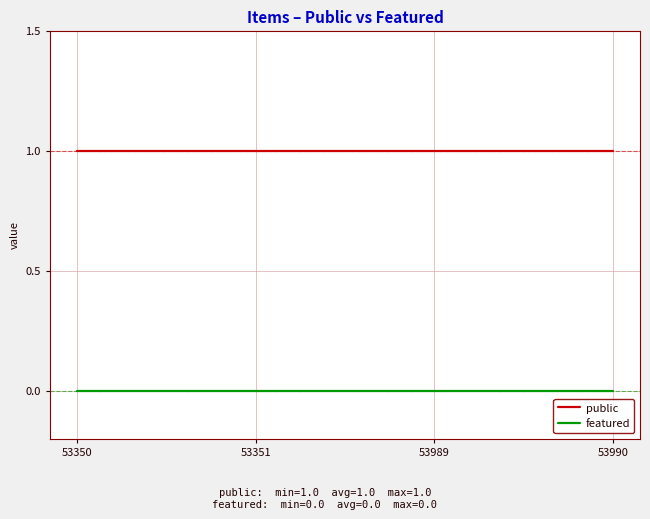

At 53350, list the series in order from largest to smallest.

public, featured